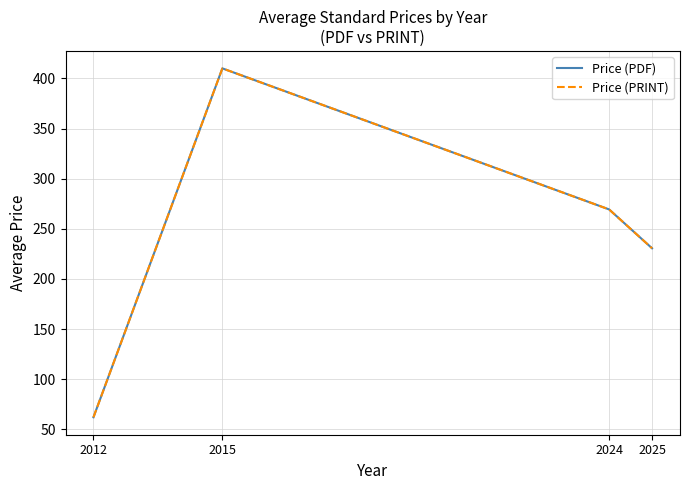

List the labels in order of Price (PRINT) value, smallest first.

2012, 2025, 2024, 2015